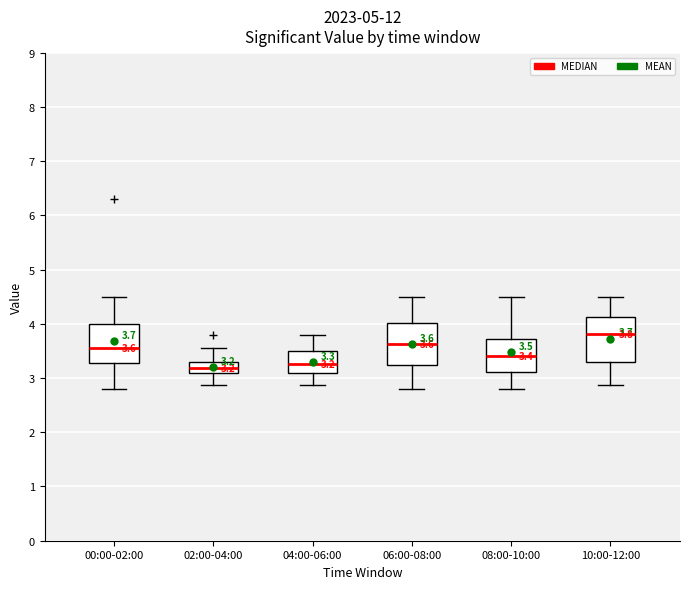

Which box has the highest median line?

10:00-12:00